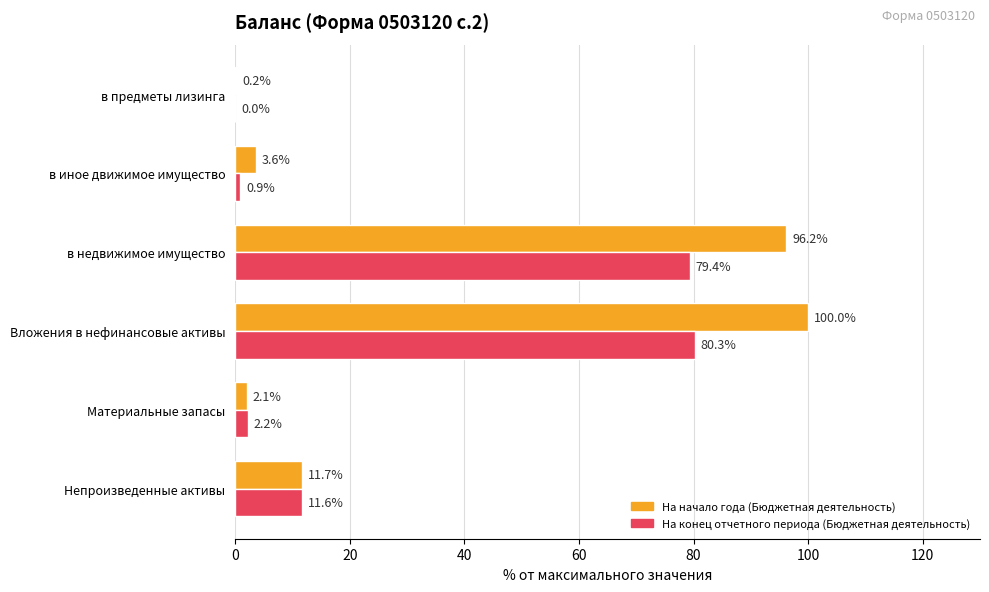

What is the total value across all series at в недвижимое имущество?

175.6